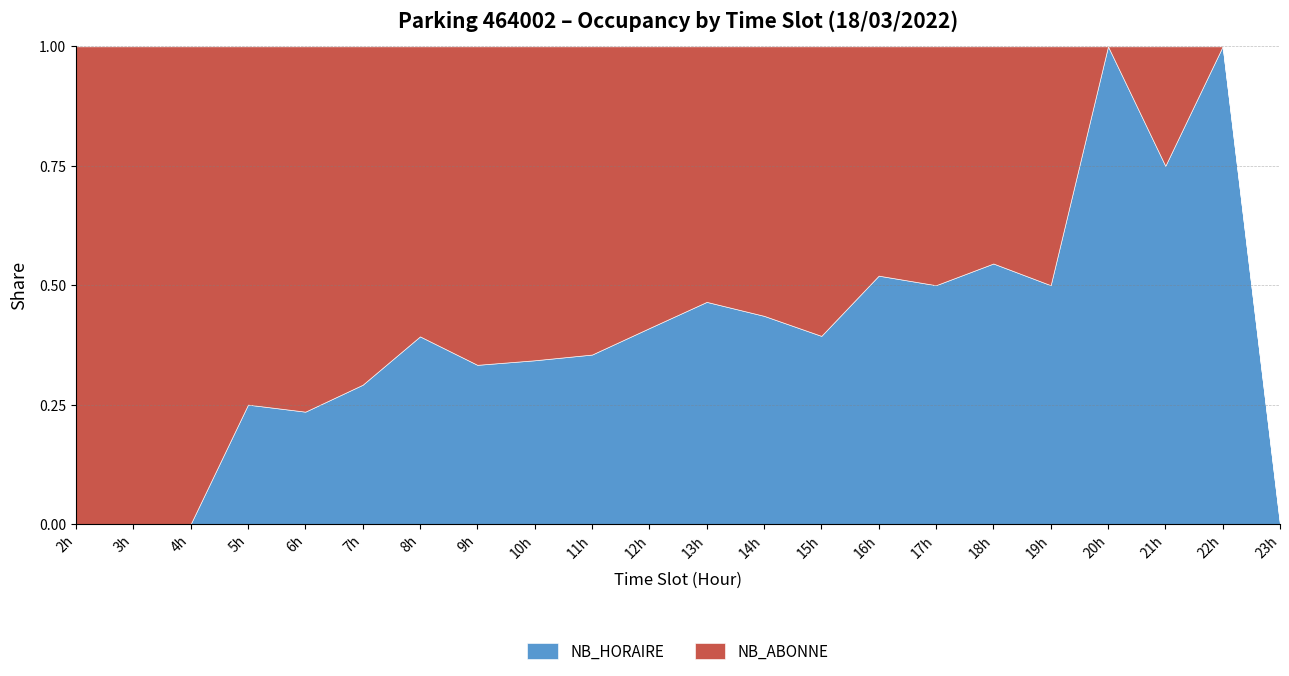

True or false: NB_HORAIRE has a value of -0.6 at 23h.

False